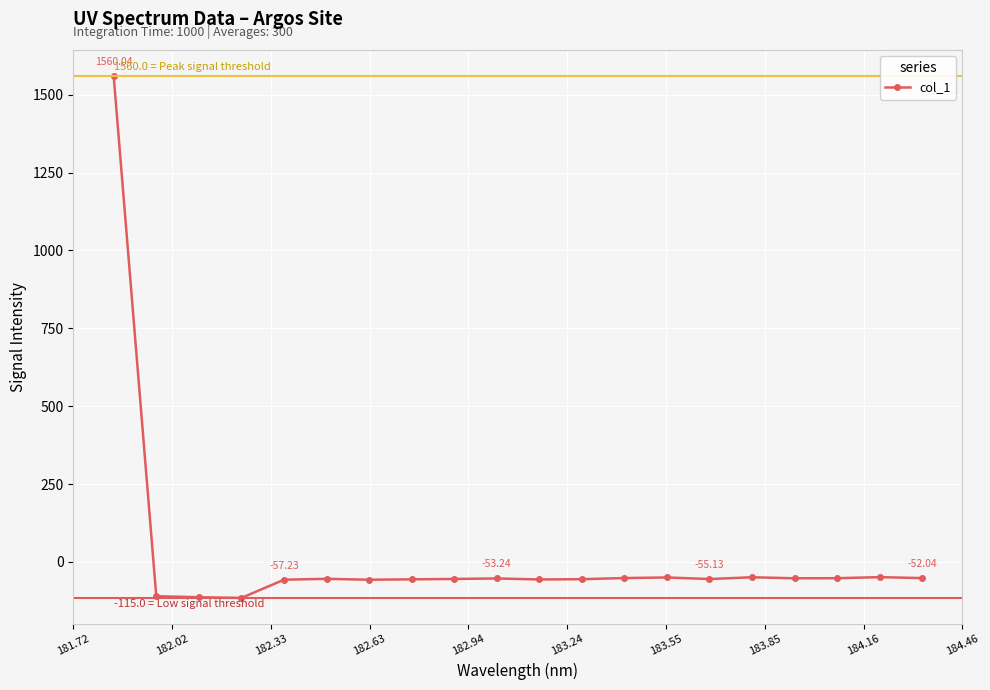

True or false: the data has more than 0 interior local peaks.

True